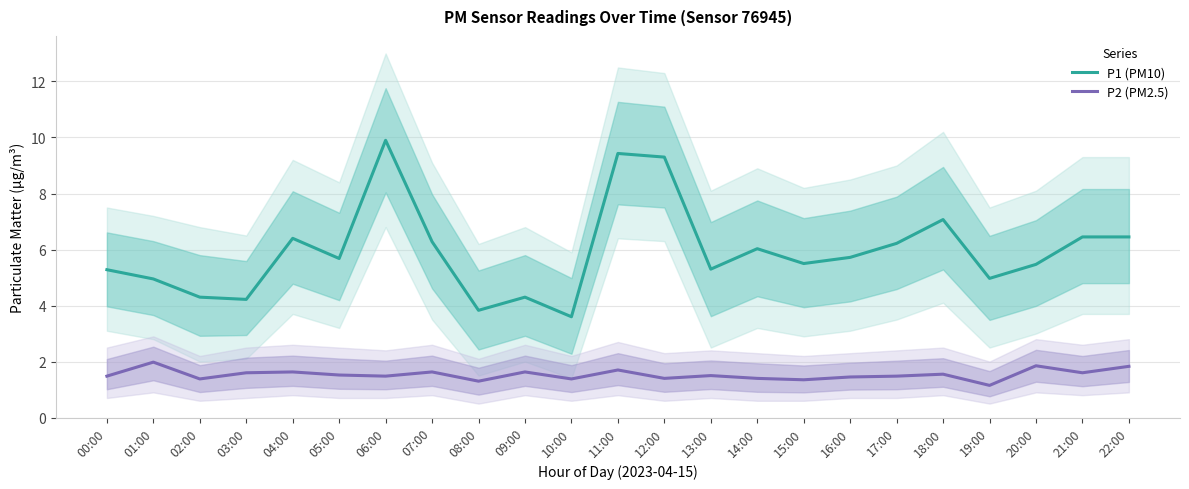

The value of P1 (PM10) at 14:00 is 4.0. True or false?

False